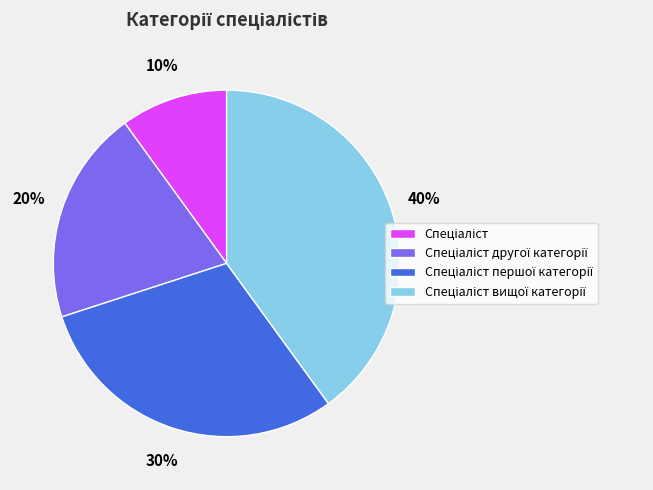

How many slices are in this pie chart?

4